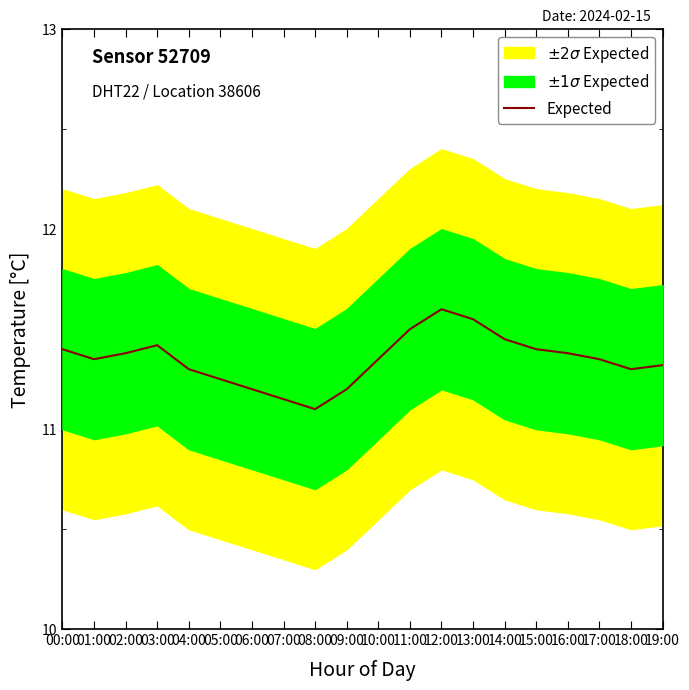

True or false: the data shows 11.5 at 11:00.

True